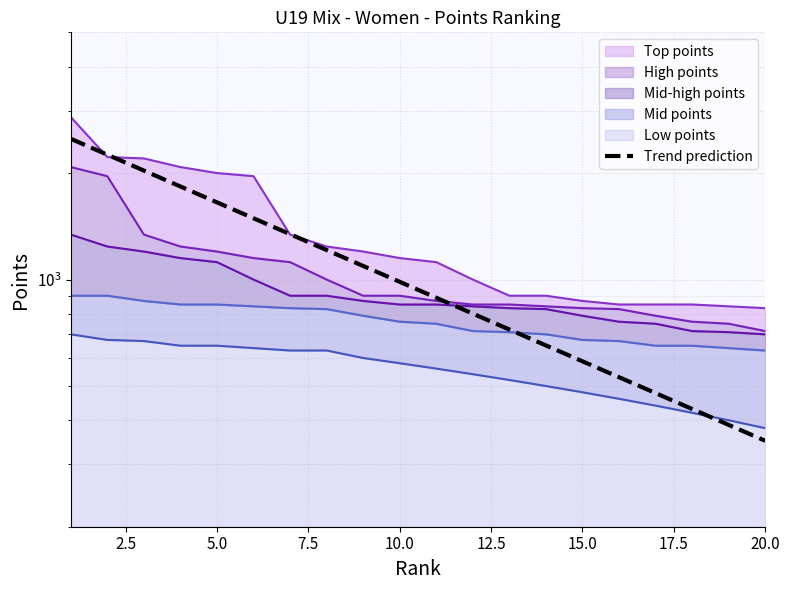

True or false: the data has more than 0 interior local peaks.

False